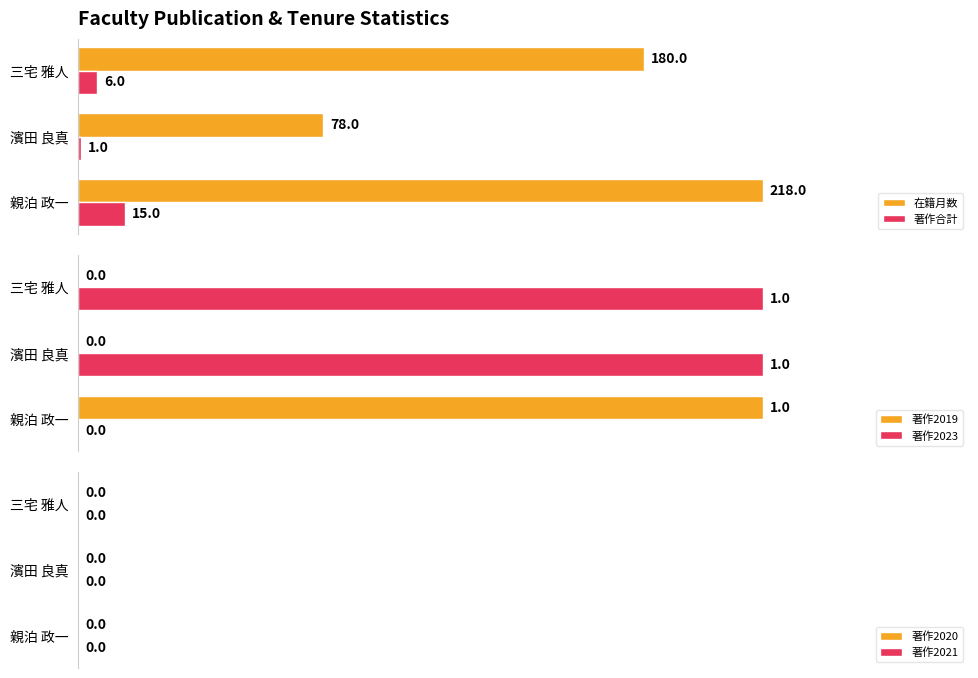

Which series has the largest range (max minus min)?

著作2019